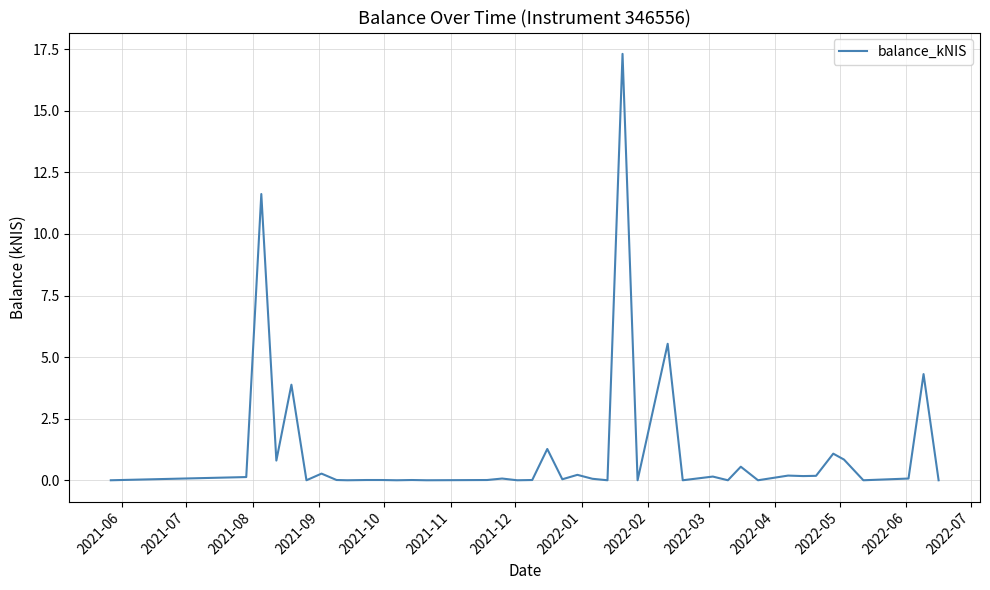

What is the greatest value displayed?

17.3